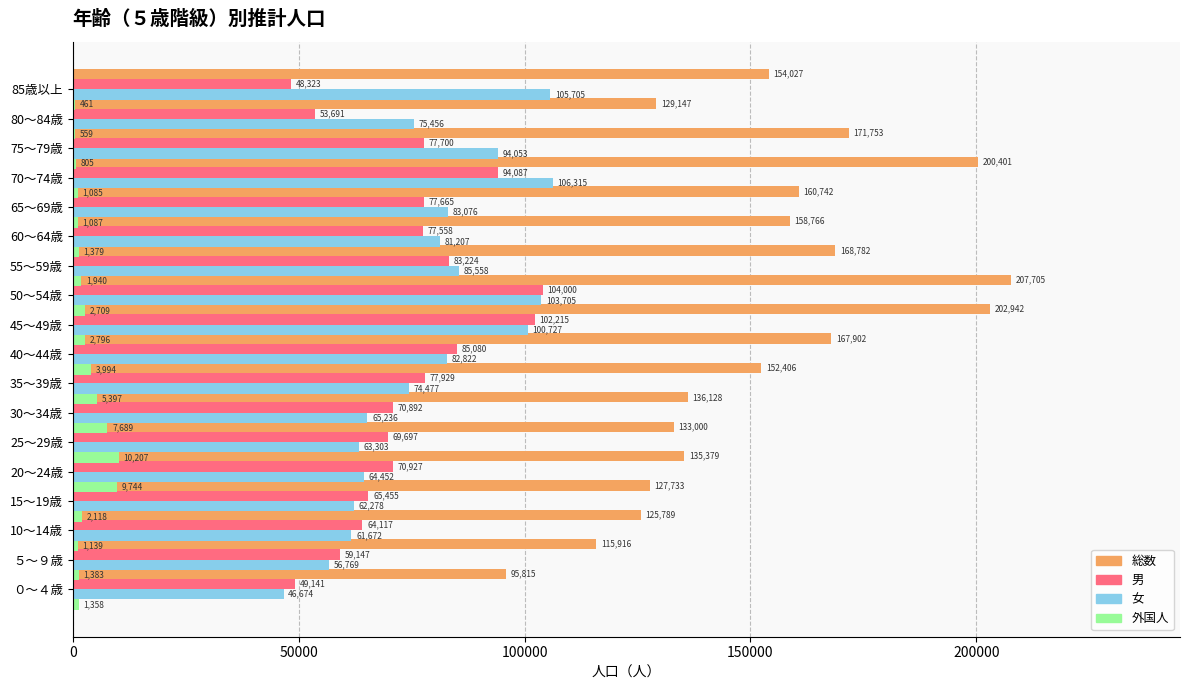

How many series are shown in this chart?

4